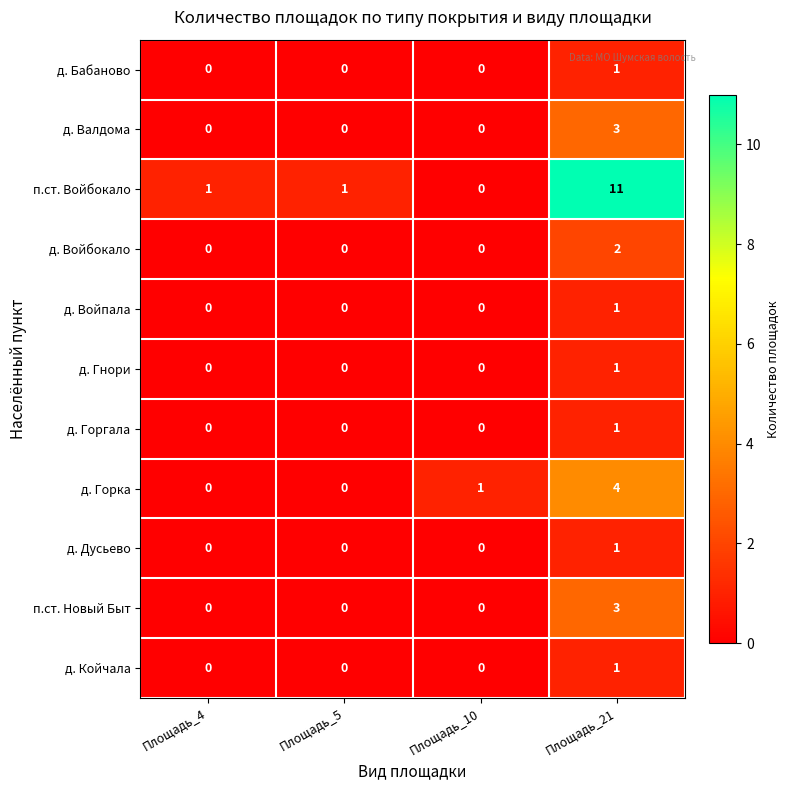

Which series has the largest total across all categories?

п.ст. Войбокало